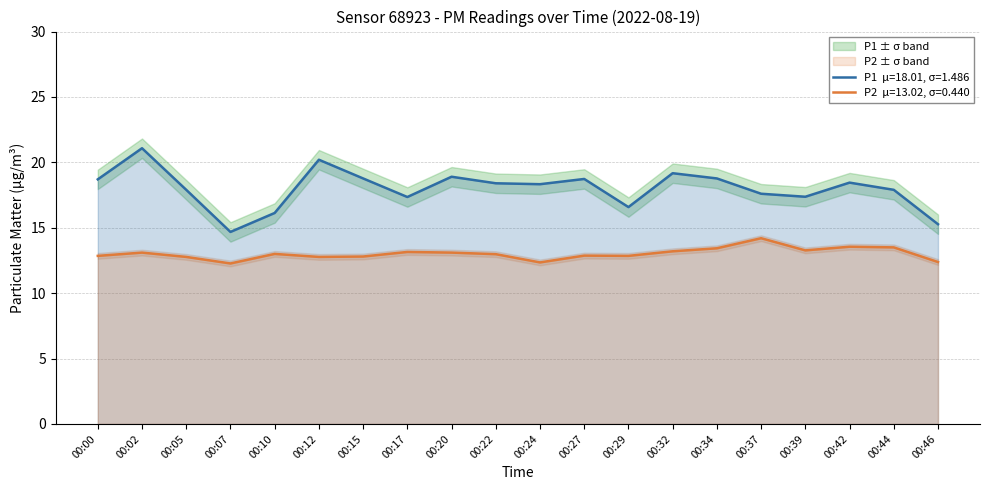

List the series in order of their peak value, highest first.

P1, P2